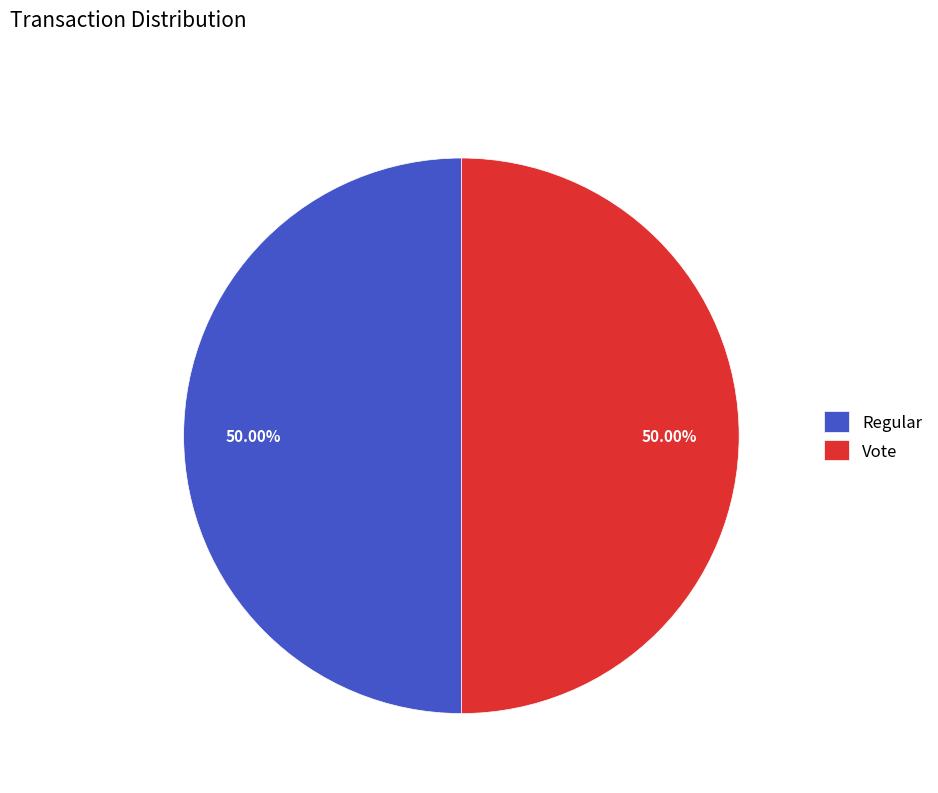

Is the sum of Regular and Vote greater than half?

Yes